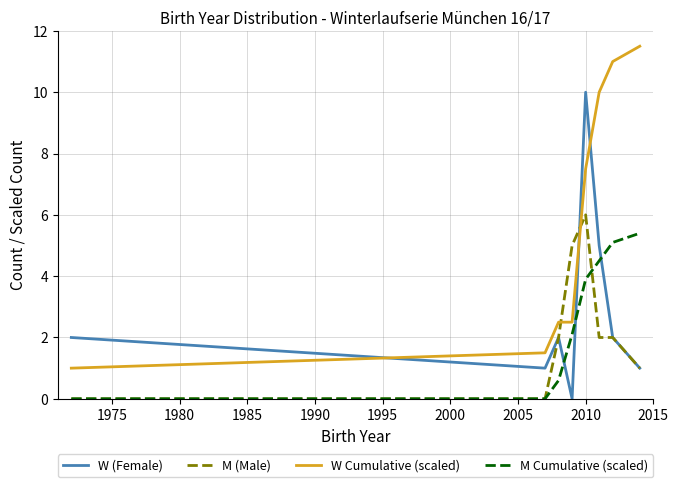

Which series has the largest range (max minus min)?

W Cumulative (scaled)